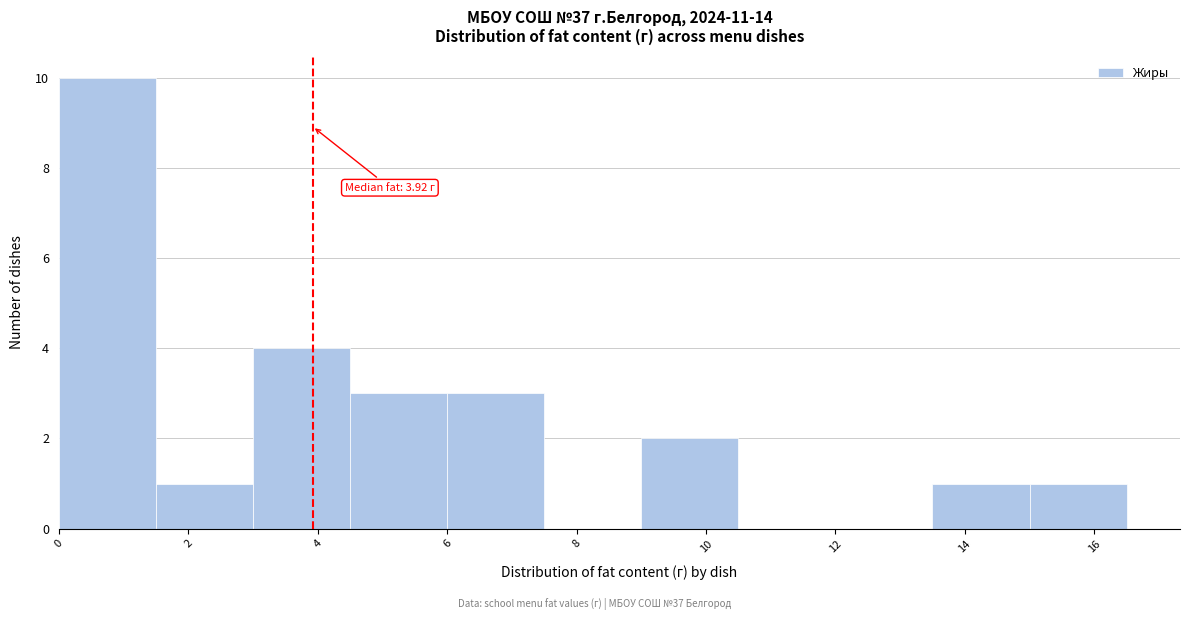

Which range on the x-axis has the tallest bar?

0.0 to 1.5